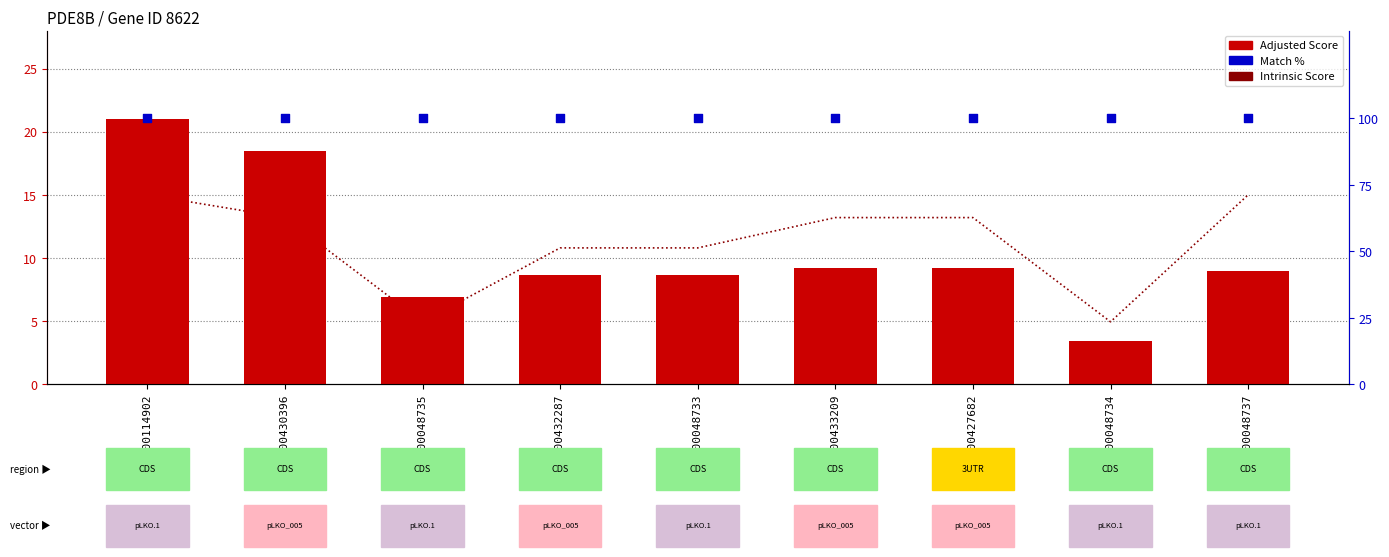

At how many categories does at least one series exceed 58?

9